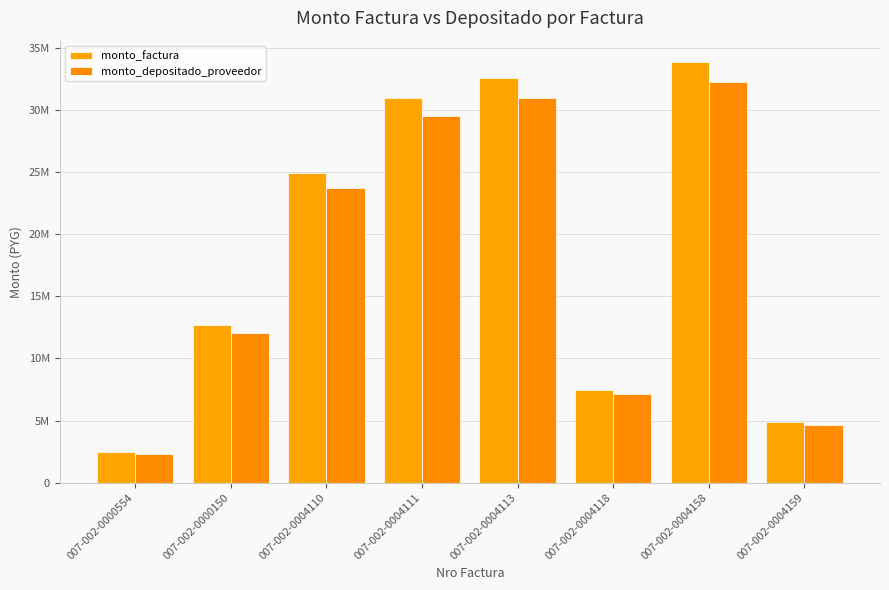

What is the label of the 8th bar from the left?

007-002-0004159